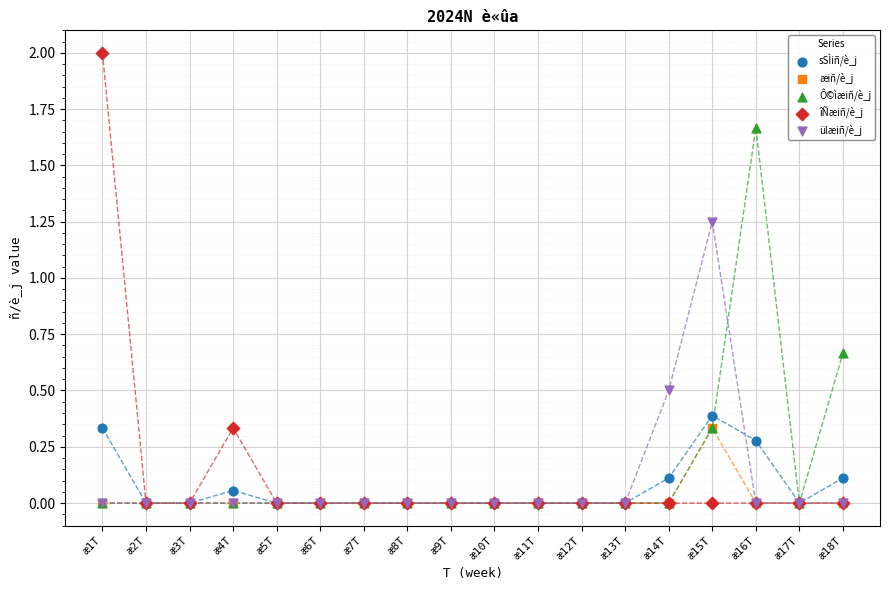

What are all the series names shown in the legend?

sSÌiñ/è_j, æiñ/è_j, Ô©ìæiñ/è_j, îÑæiñ/è_j, ülæiñ/è_j